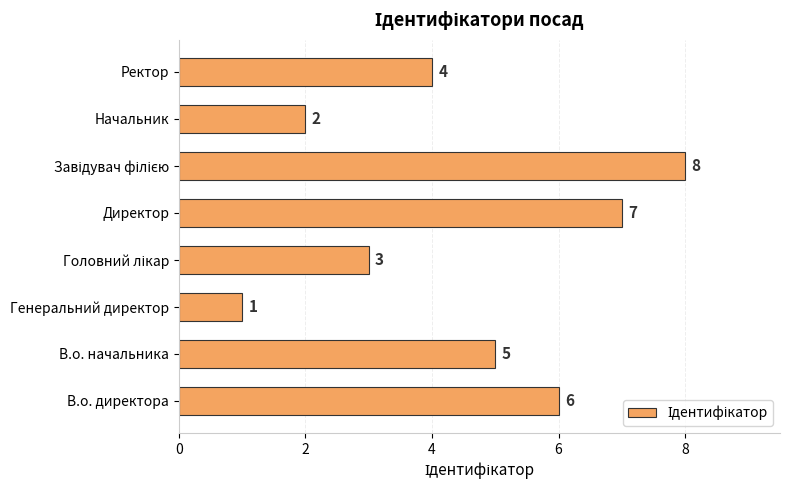

Reading top to bottom, extract all data points from this chart.

4	2	8	7	3	1	5	6